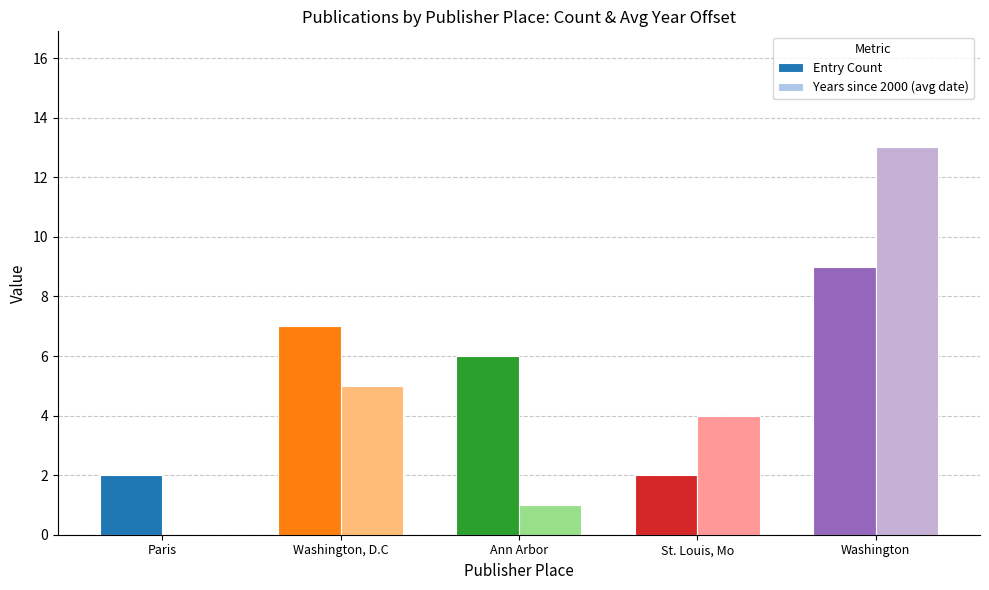

What is the value of the Years since 2000 (avg date) bar at the 2nd from the left?

5